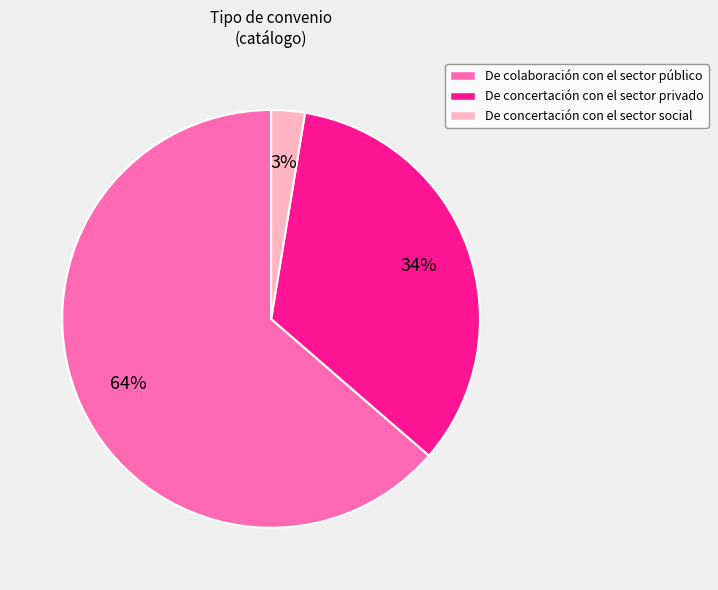

To the nearest percent, what is the difference between the De concertación con el sector privado and De colaboración con el sector público slice percentages?

30%